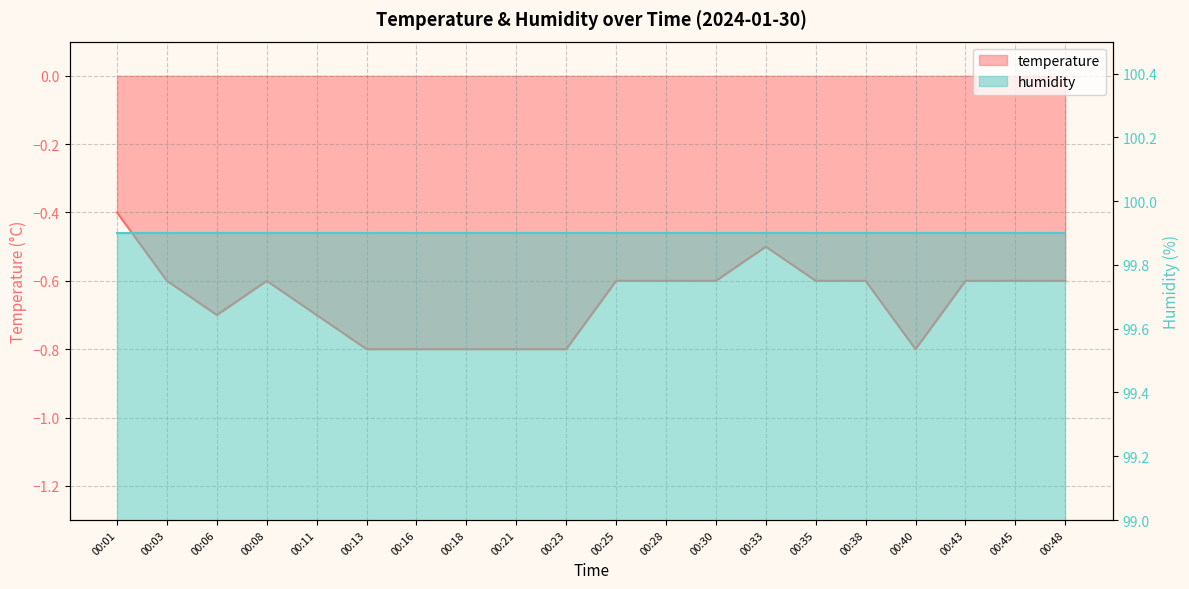

True or false: the data has more than 2 interior local peaks.

False